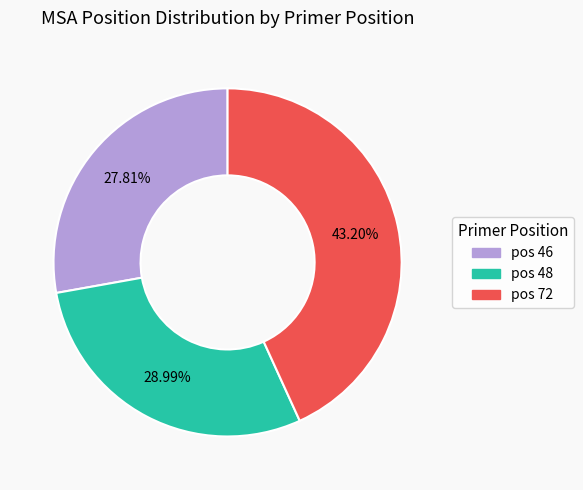

Is there any slice that represents more than half of the pie?

No